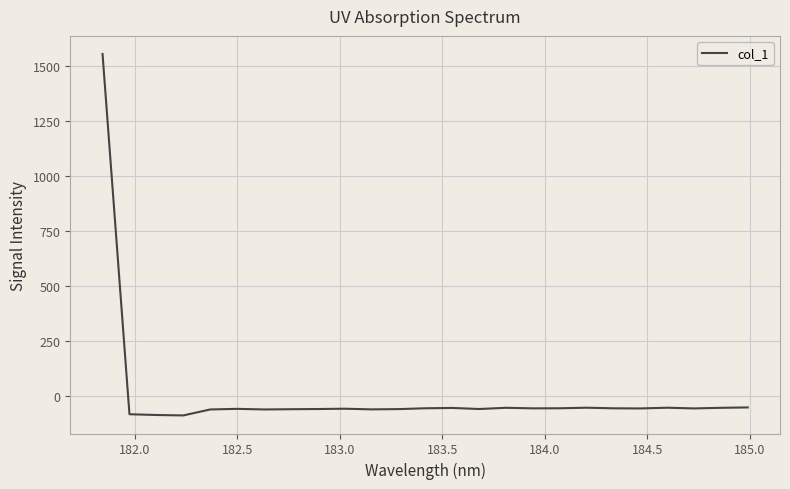

What is the maximum value shown in the chart?

1555.7